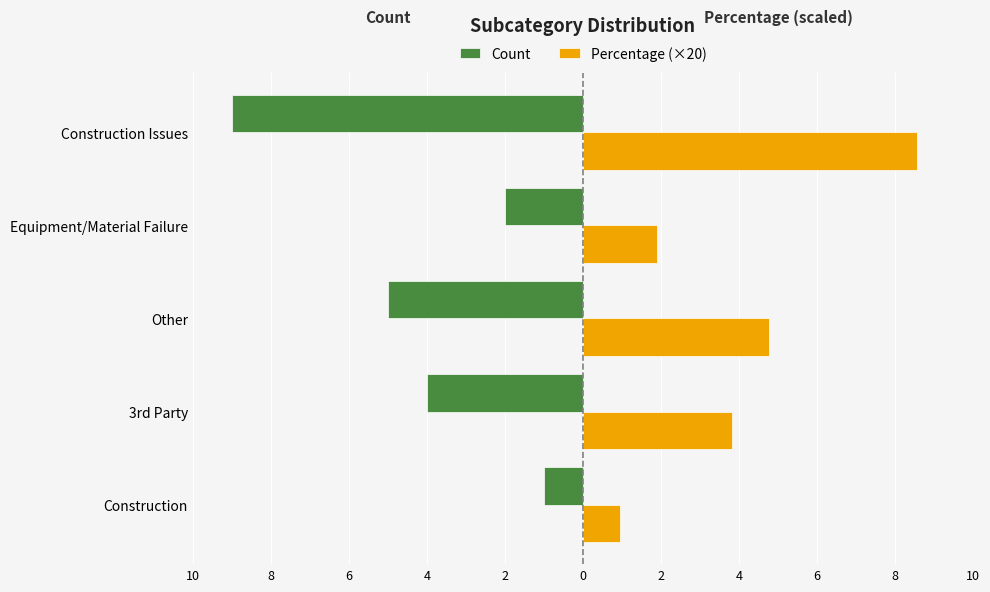

What are all the series names shown in the legend?

Count, Percentage (×20)